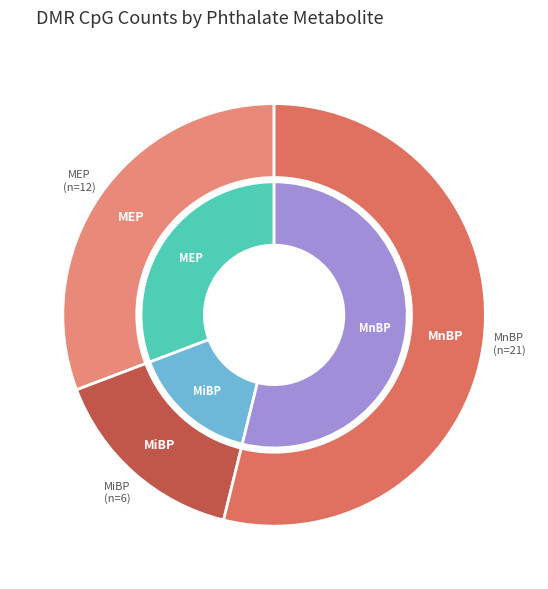

Count the number of slices in the pie.

3